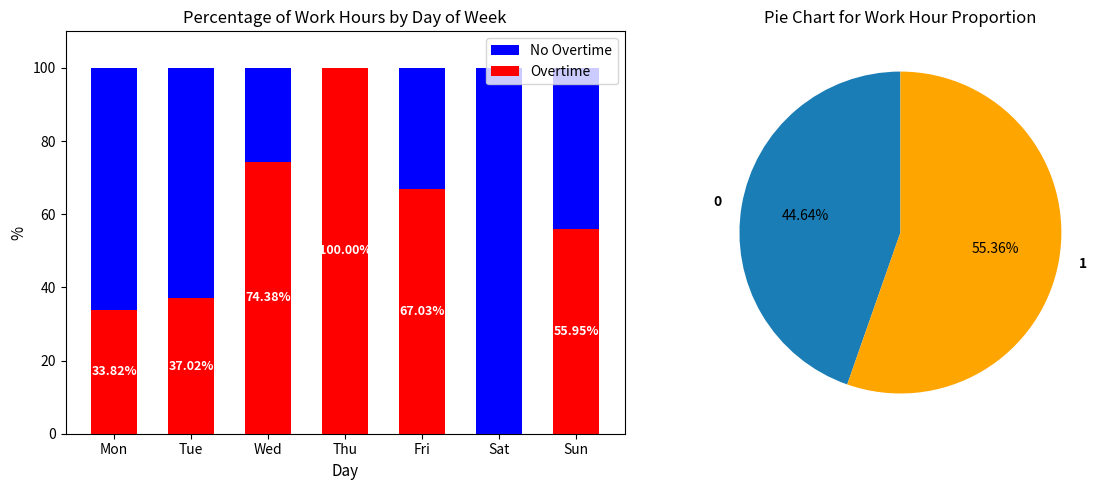

Which series has the largest total across all categories?

Overtime